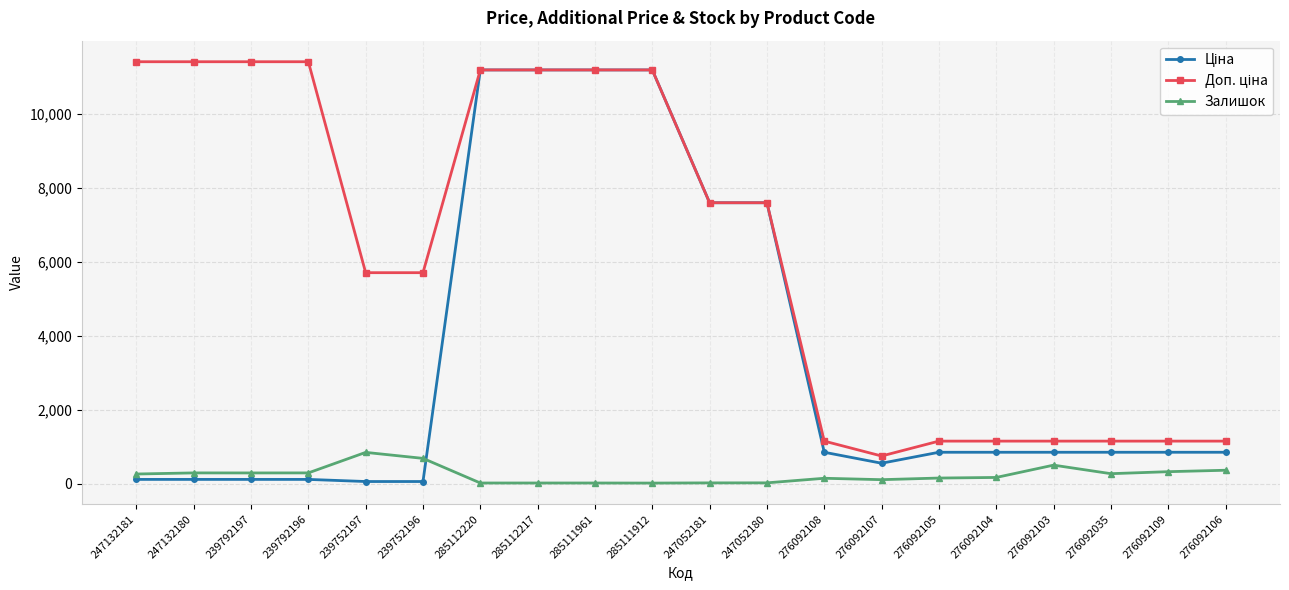

What is the value of the Залишок point at the 4th from the left?

290.0